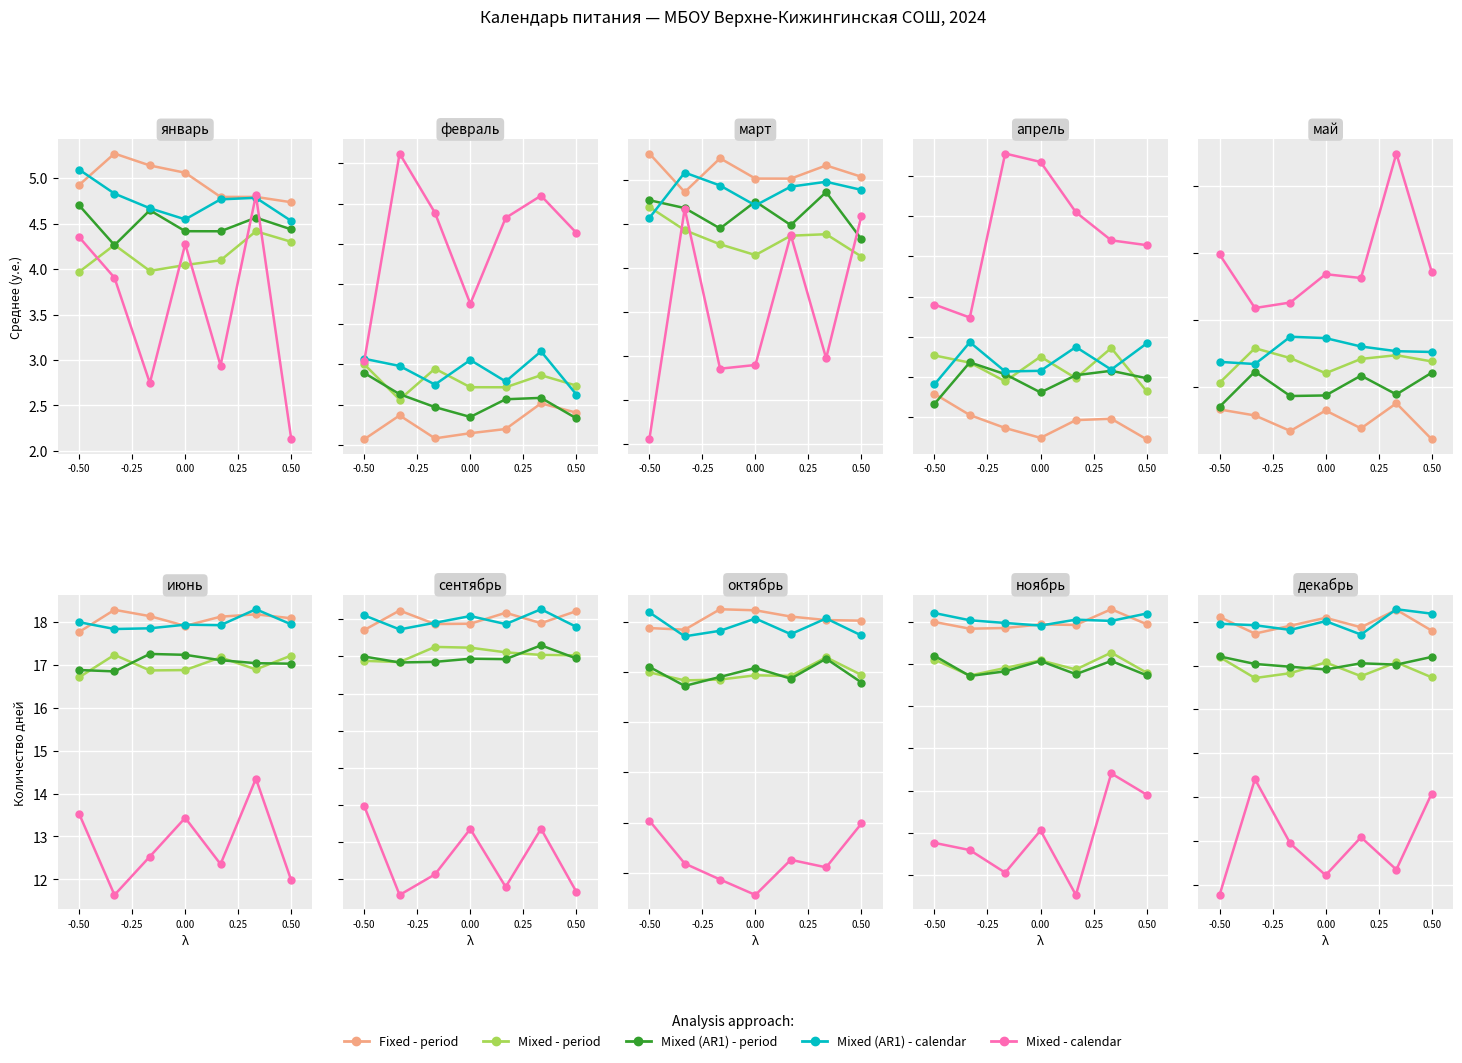

At how many categories does at least one series exceed 18?

7